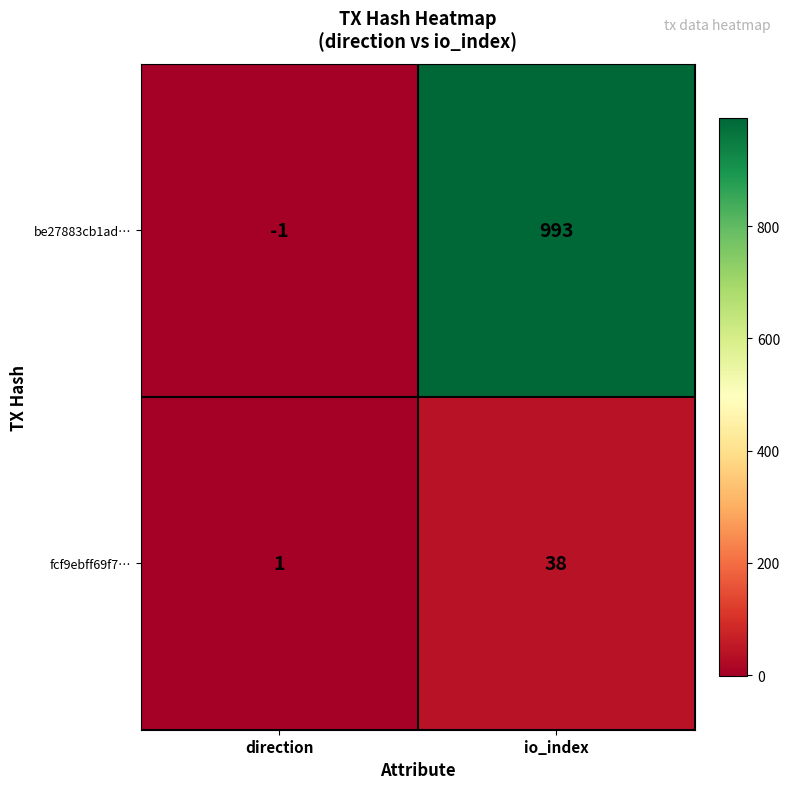

At direction, list the series in order from largest to smallest.

fcf9ebff69f7…, be27883cb1ad…